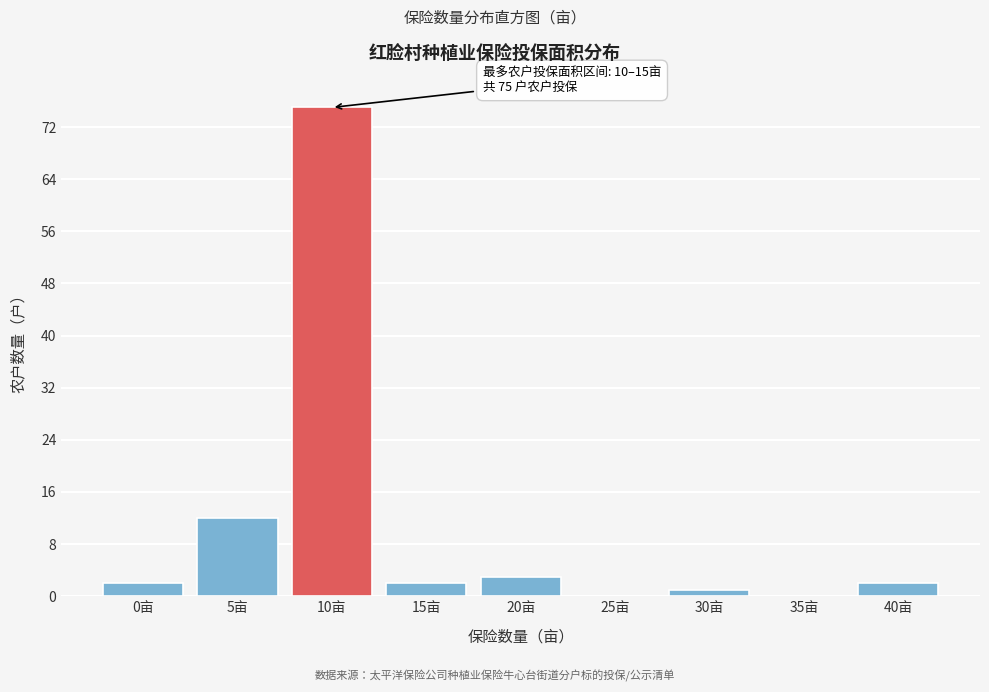

Reading left to right, extract all data points from this chart.

0亩=2	5亩=12	10亩=75	15亩=2	20亩=3	25亩=0	30亩=1	35亩=0	40亩=2